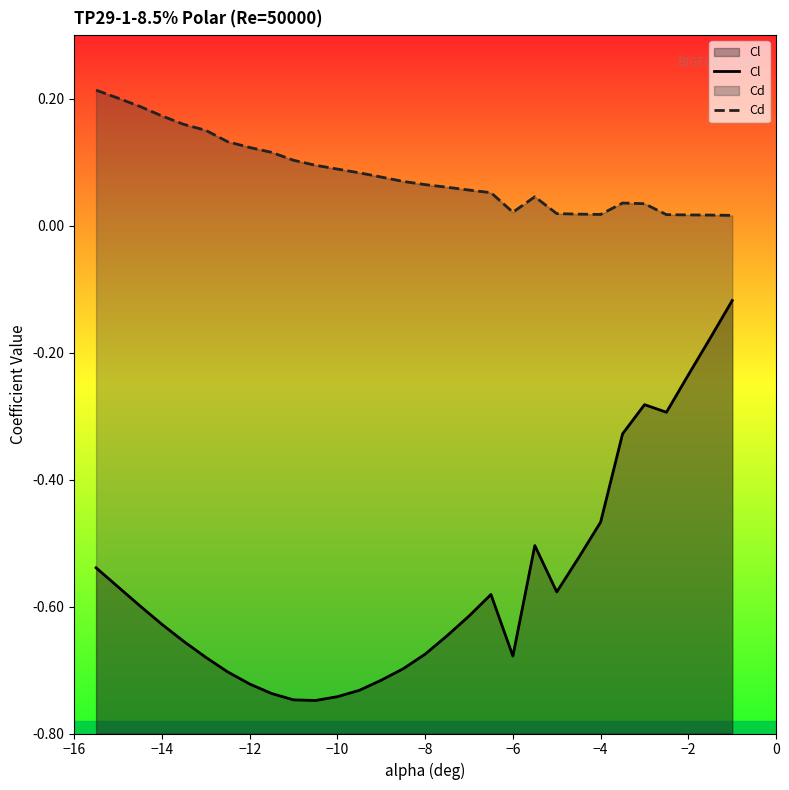

Which series has the largest range (max minus min)?

Cl